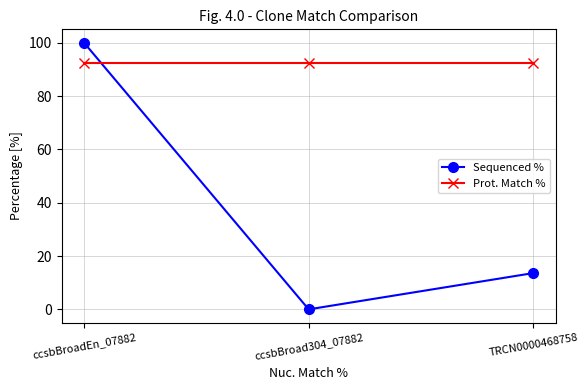

Which series has the largest total across all categories?

Prot. Match %